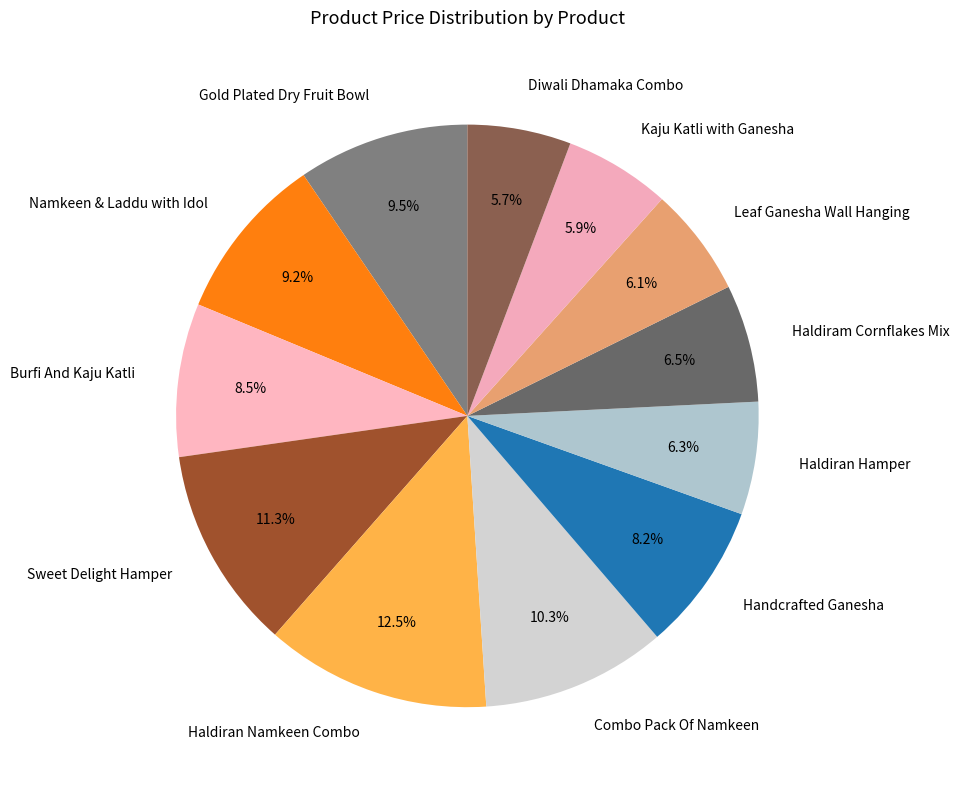

Is it true that Gold Plated Dry Fruit Bowl is 21% of the pie?

False